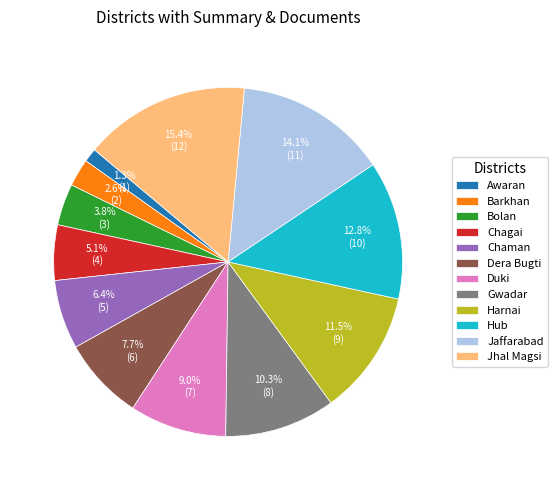

Is Chaman the majority of the pie?

No